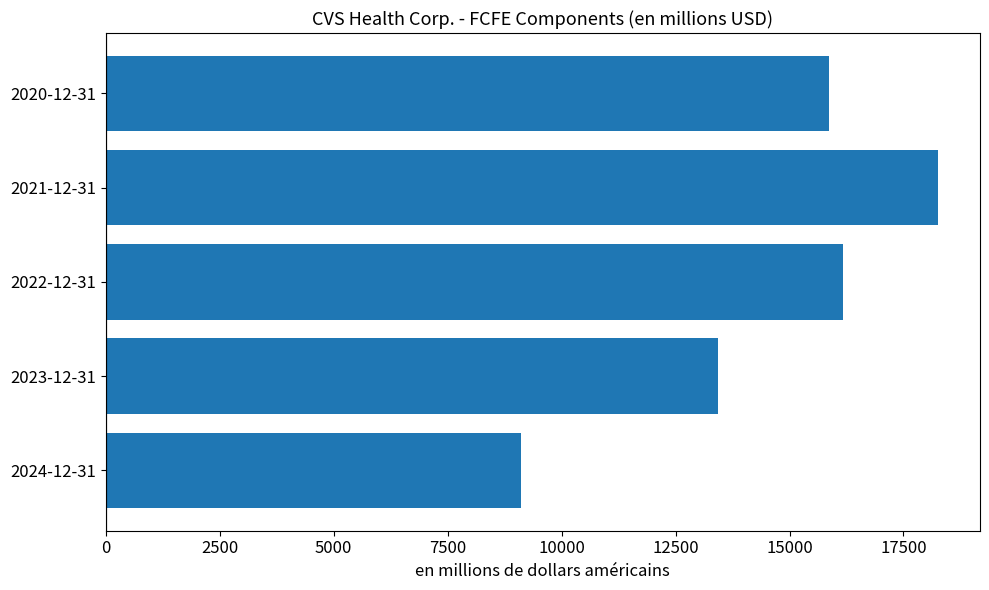

Which label corresponds to the largest value in the chart?

2021-12-31